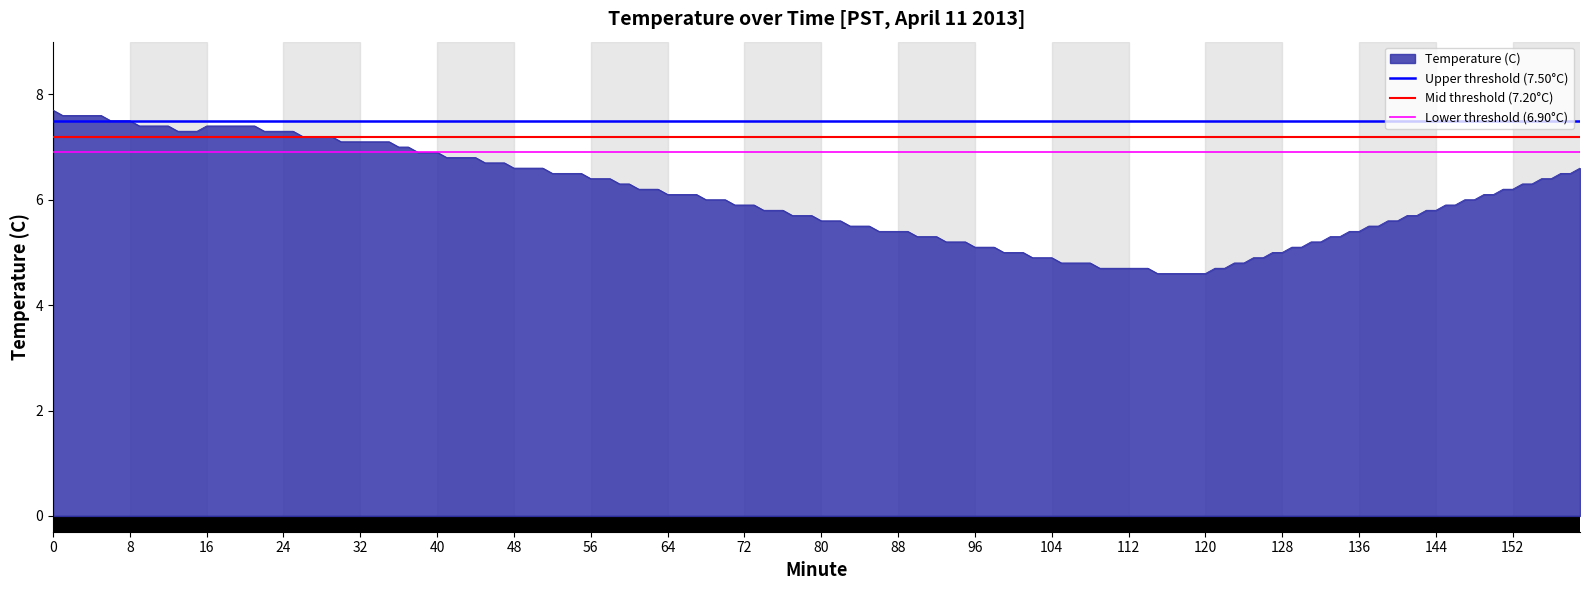

What is the average value of the Upper threshold (7.50°C) series?

7.5